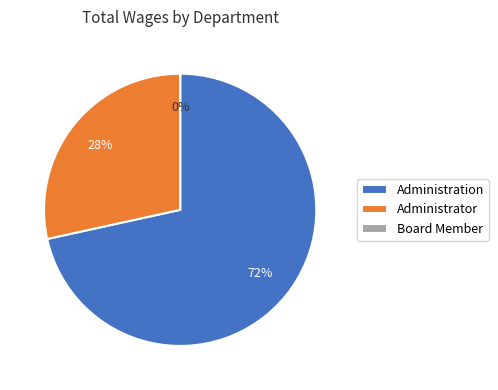

Combined, what portion of the pie is Board Member and Administrator?

28.4%